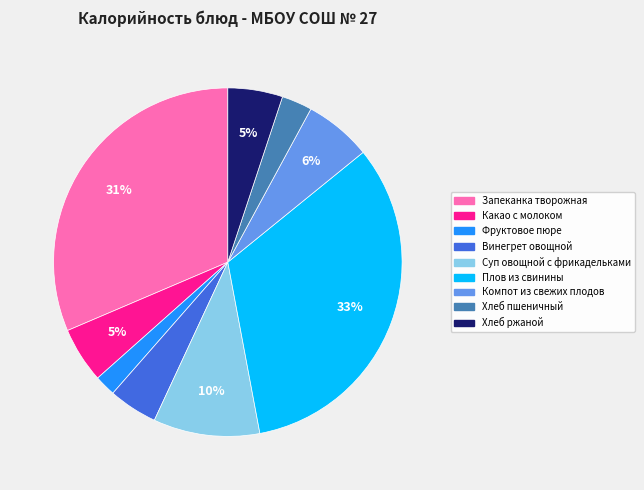

What is the change in value from Хлеб пшеничный to Хлеб ржаной?

+37.2